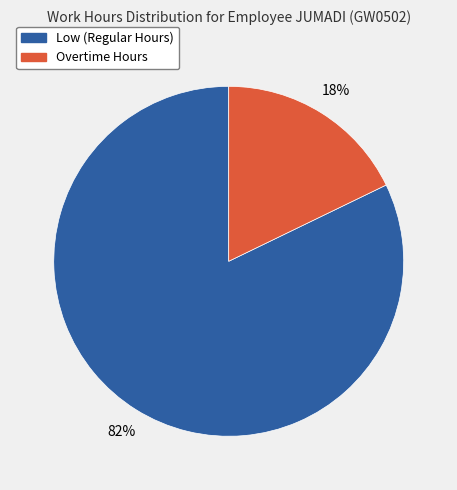

Rank the categories by value from highest to lowest.

Low (Regular Hours), Overtime Hours